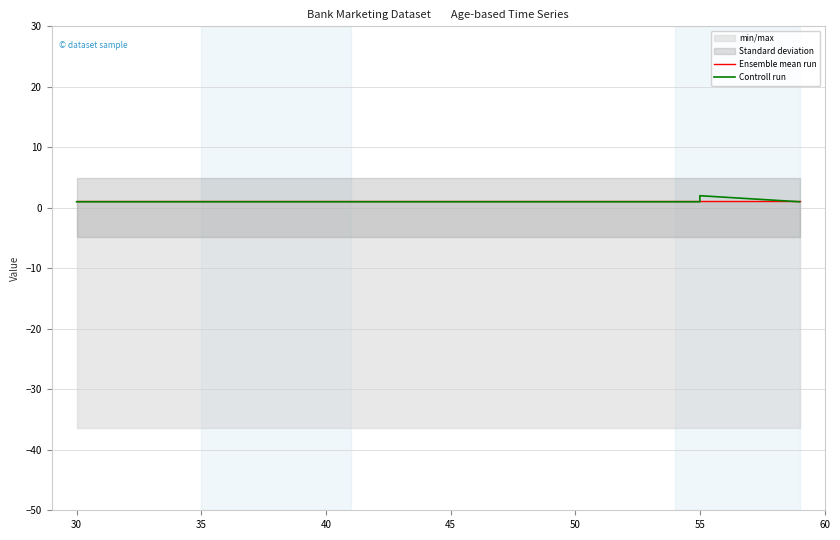

Which series has the widest spread of values?

Controll run